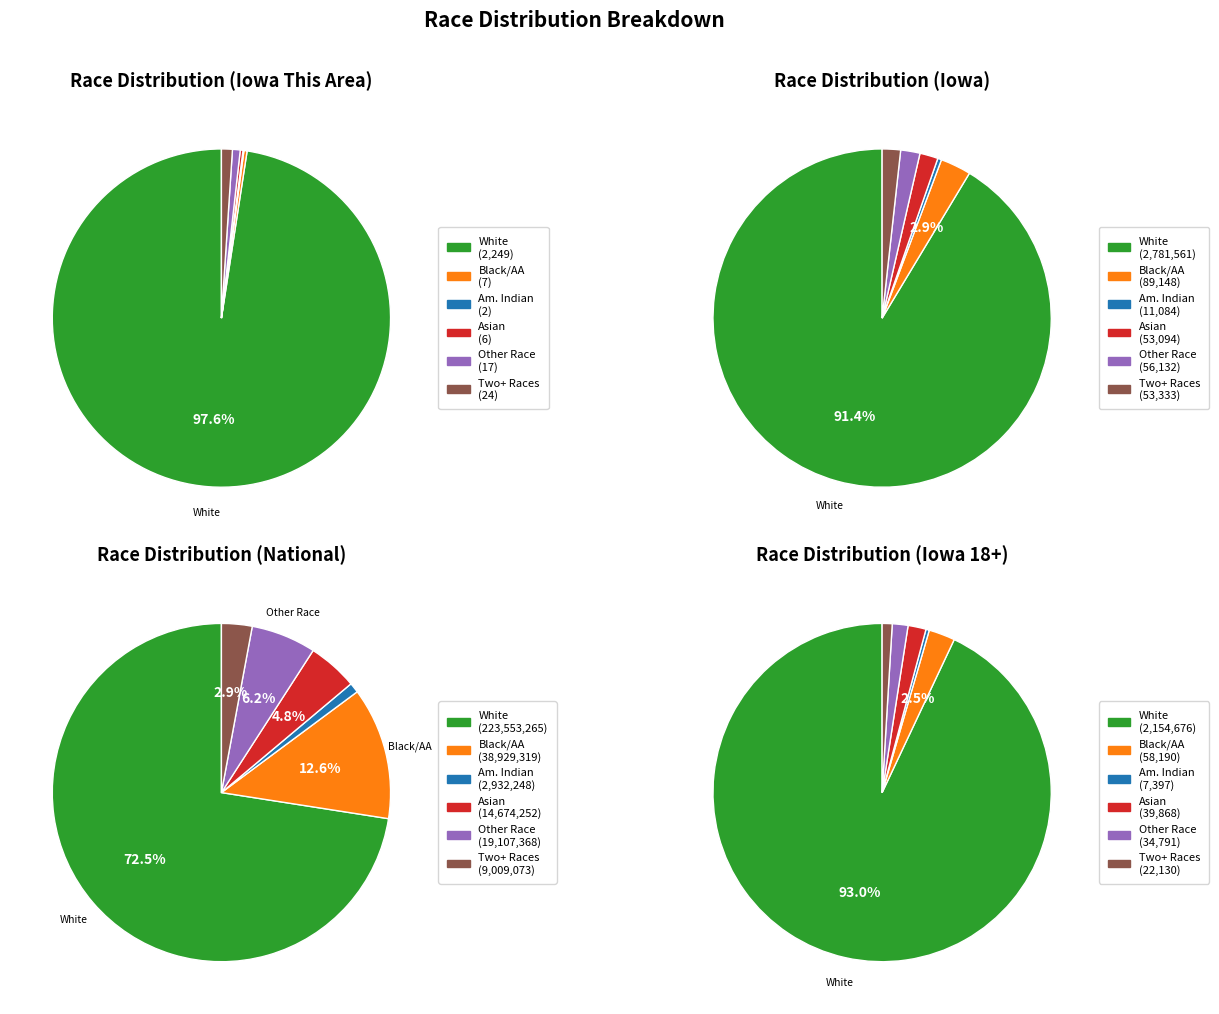

Is it true that Black or African American alone is 0% of the pie?

True